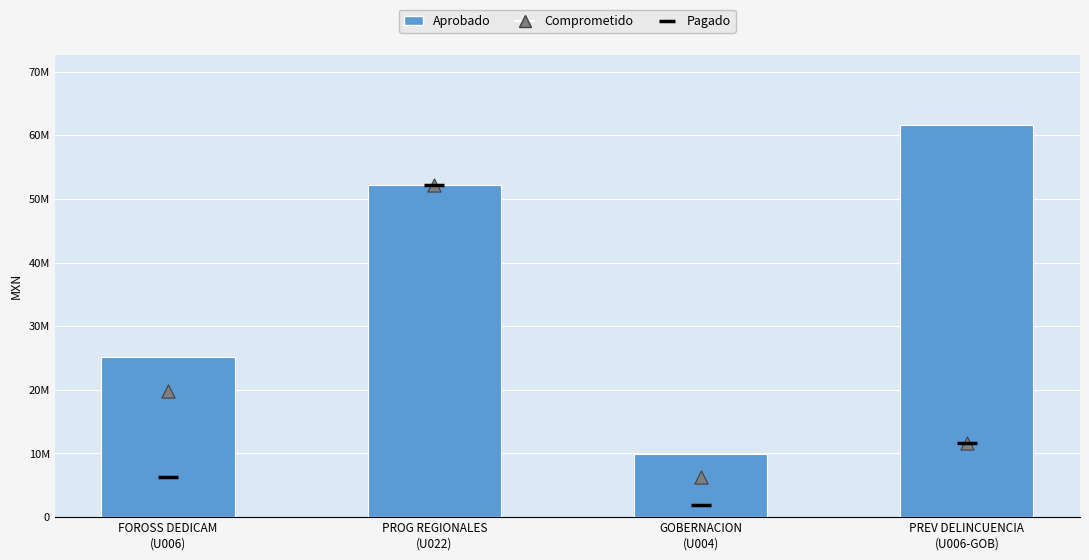

Which series has the largest total across all categories?

Aprobado